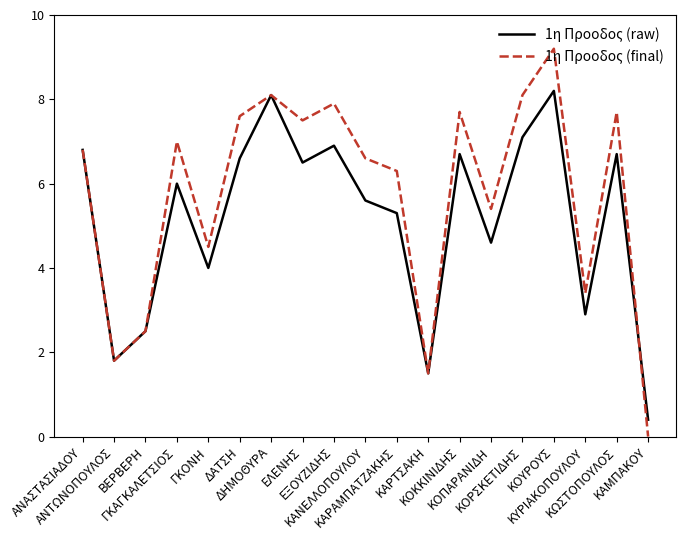

How many lines are shown in the chart?

2